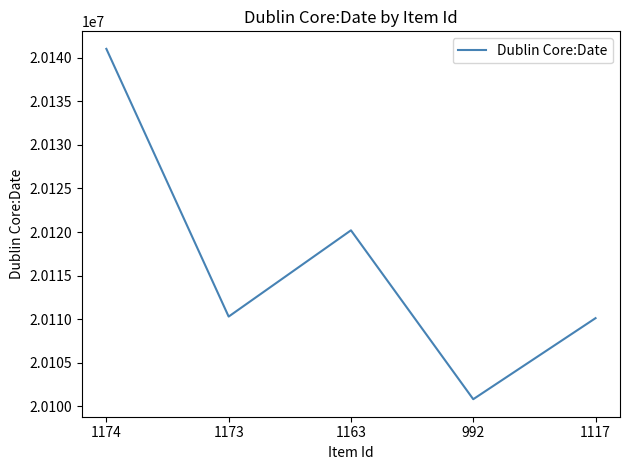

How many lines are shown in the chart?

1